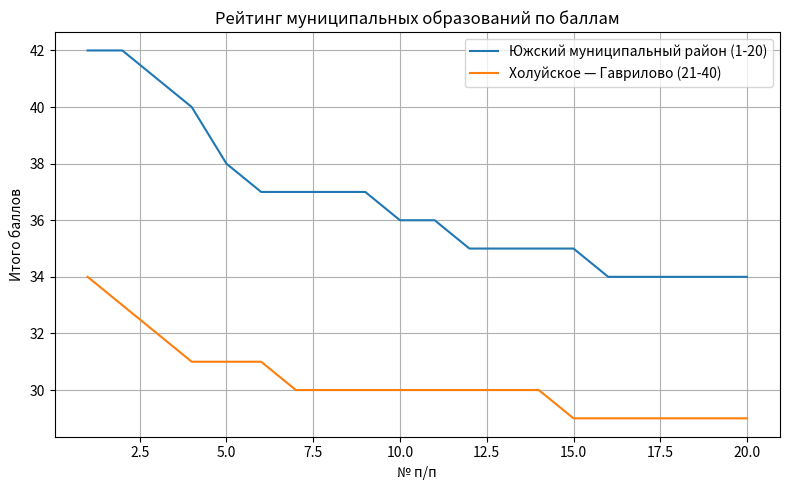

What is the smallest value displayed?

29